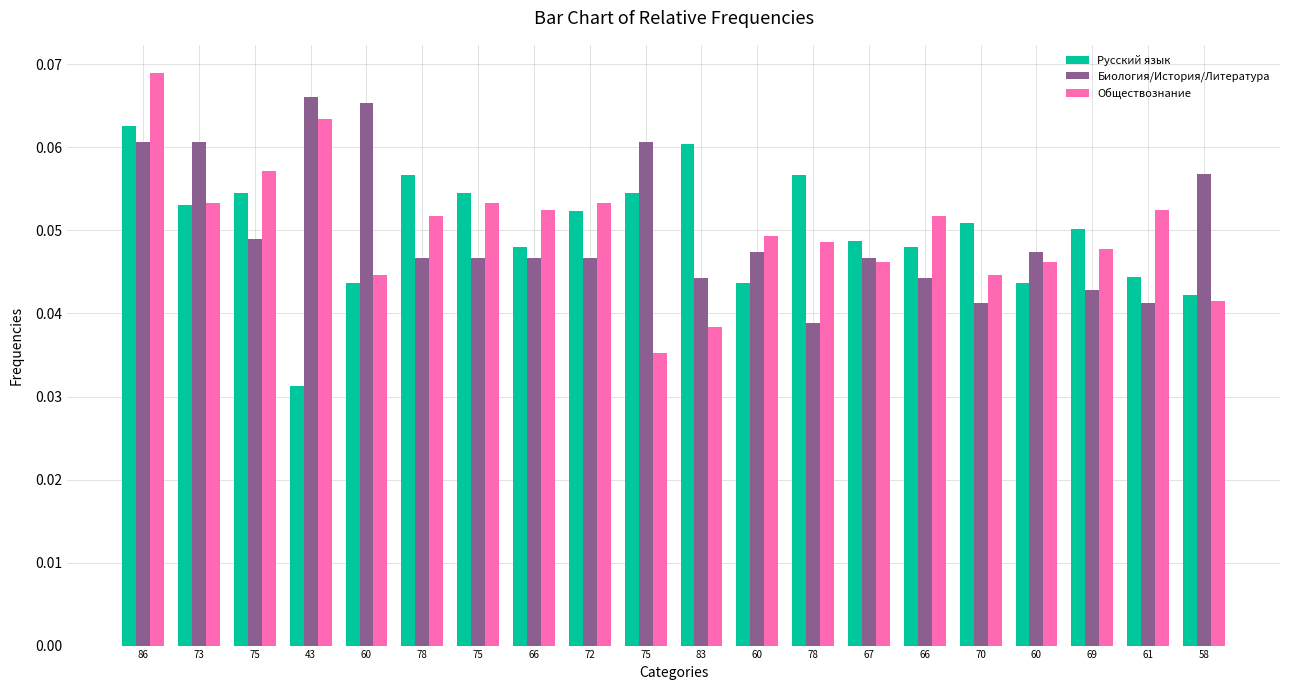

How many distinct data groups are displayed?

3